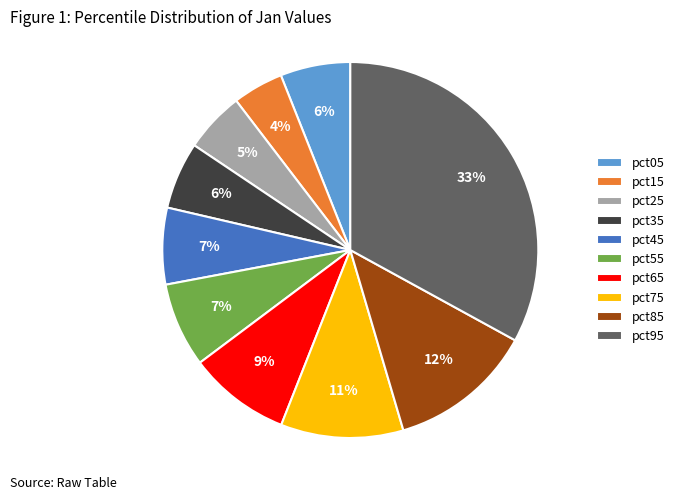

How many segments does this pie chart have?

10